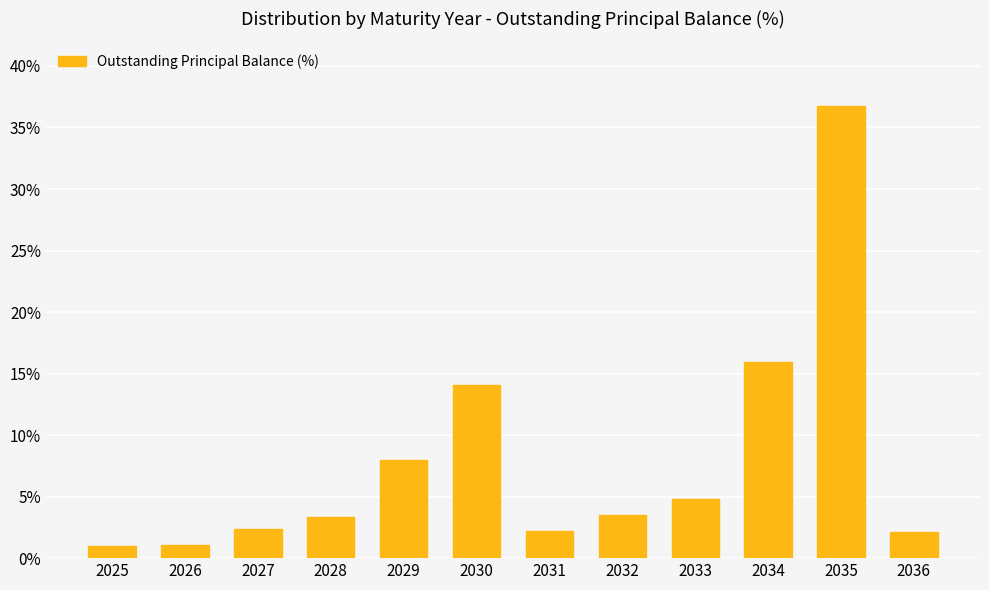

What is the change in value from 2027 to 2031?

-0.2